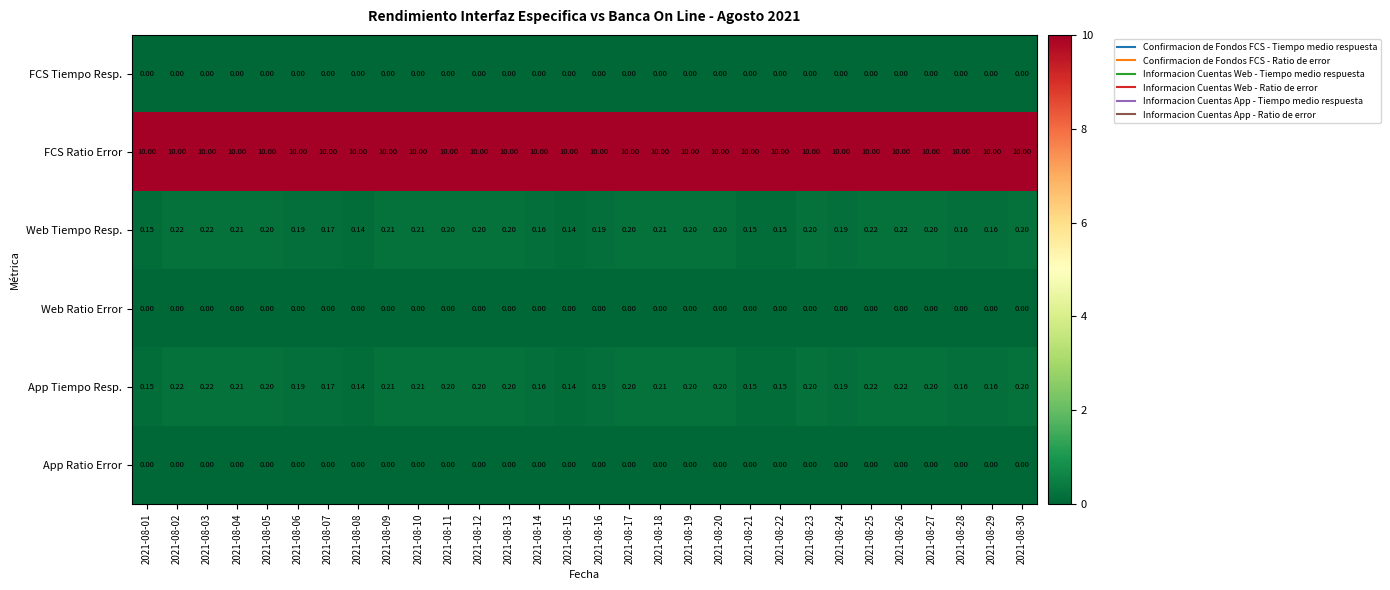

What is the difference between the highest and lowest values at 2021-08-29?

10.0